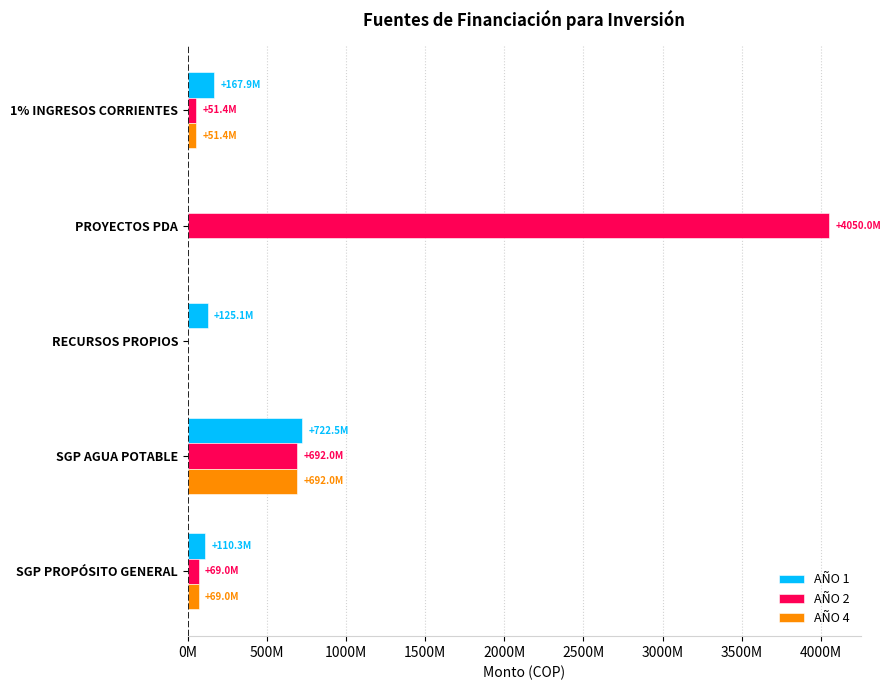

What are all the series names shown in the legend?

AÑO 1, AÑO 2, AÑO 4